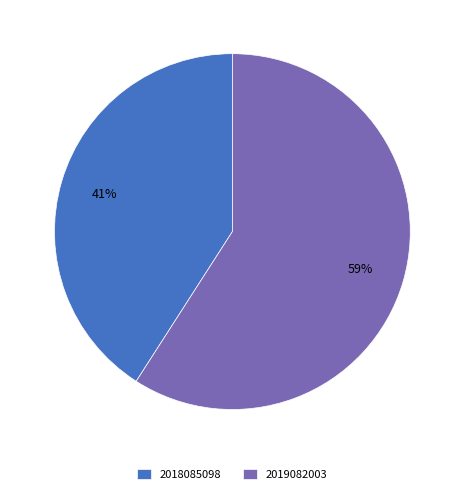

What is the ratio of the value at 2019082003 to the value at 2018085098?

1.4